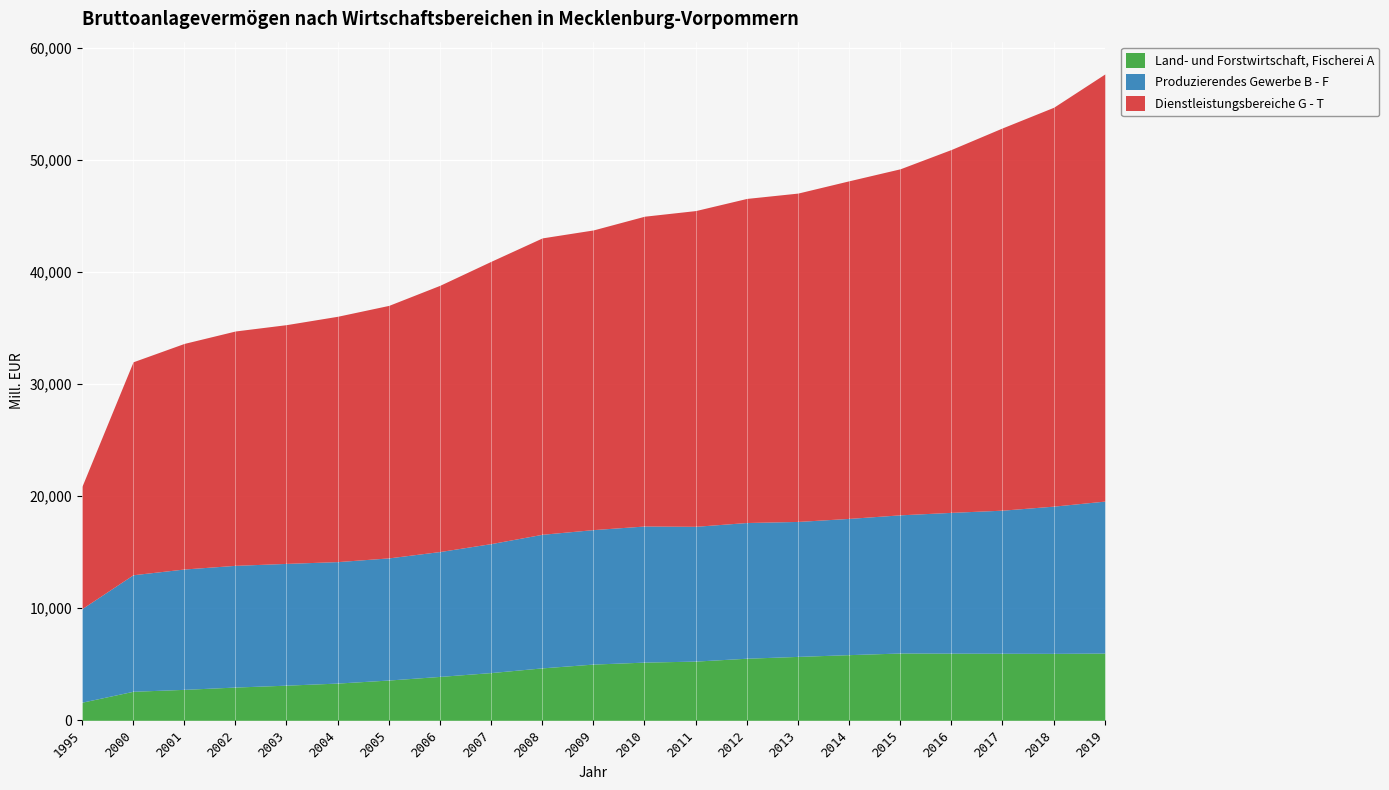

True or false: Produzierendes Gewerbe B - F and Dienstleistungsbereiche G - T intersect in this chart.

False